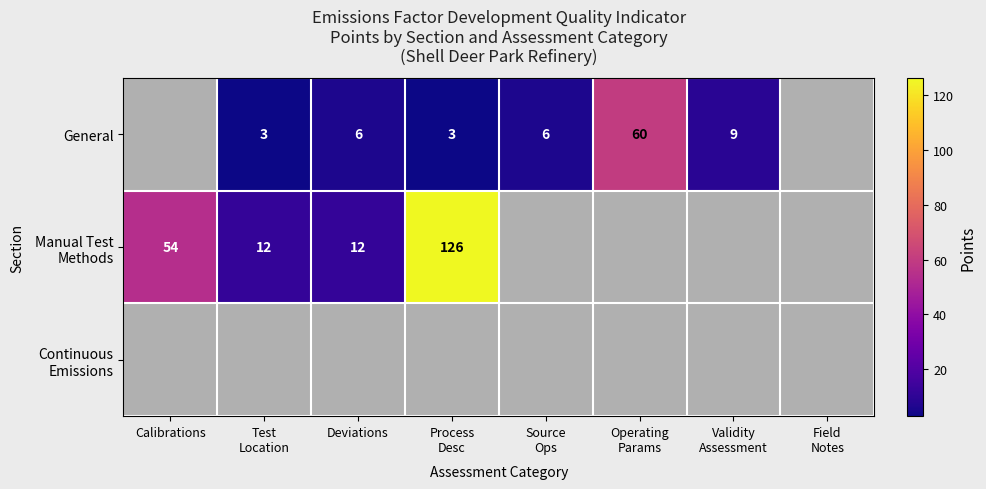

Is the value of Continuous Emissions at Operating Params greater than the value of Manual Test Methods at Process Desc?

No